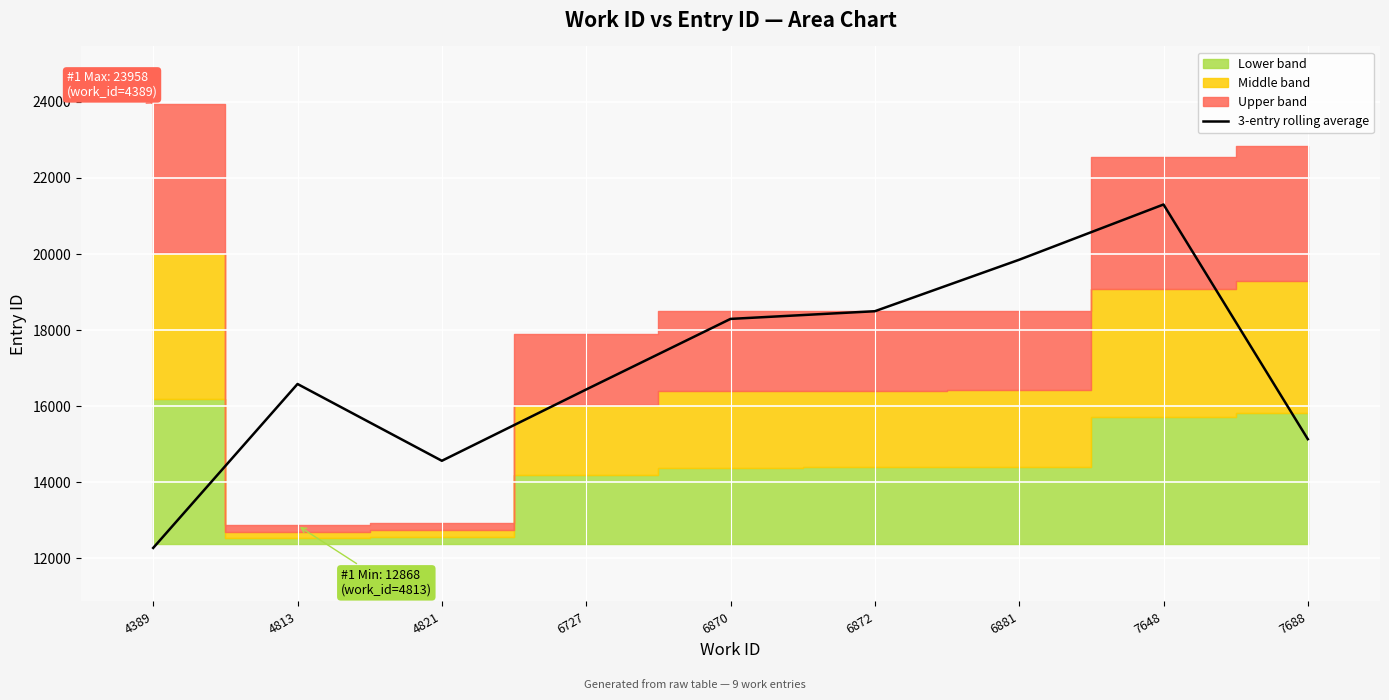

Which category has the lowest value across all series?

4389